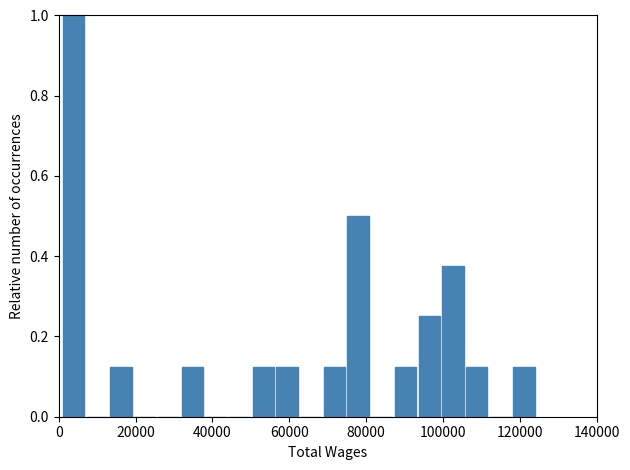

Read against the x-axis, roughly where is the centre of the tallest bar?

4000